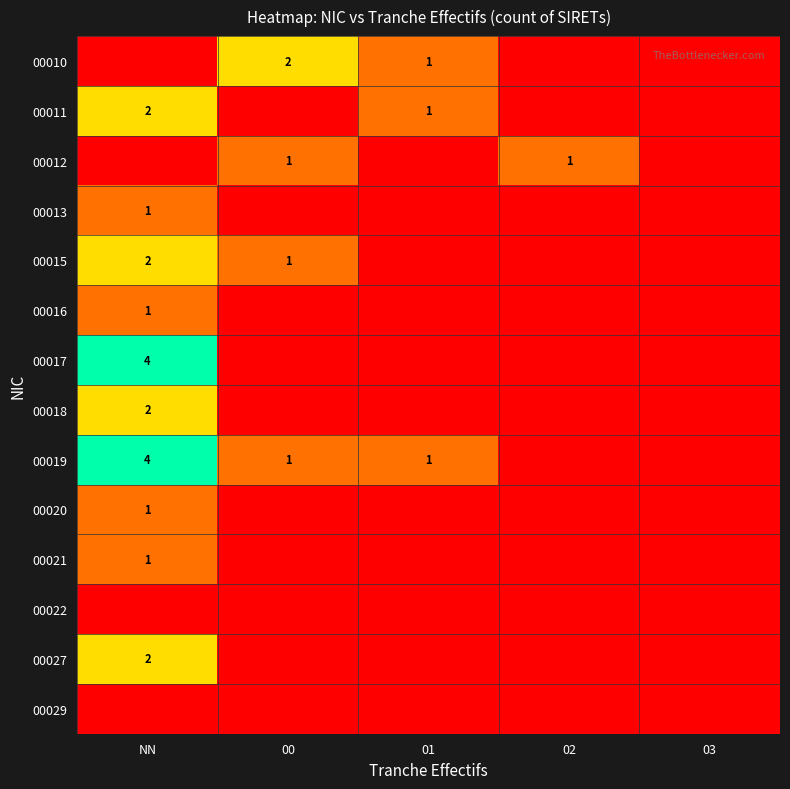

Which has a higher value, NN or 00?

00